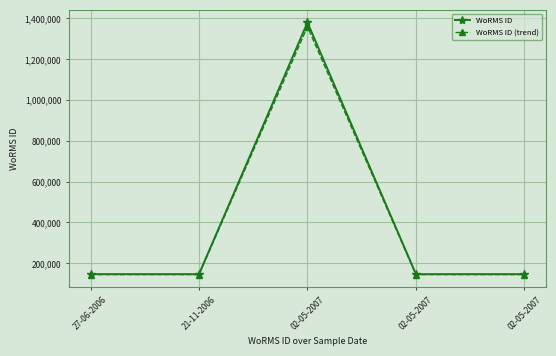

The WoRMS ID series shows 210107.0 at 27-06-2006. True or false?

False